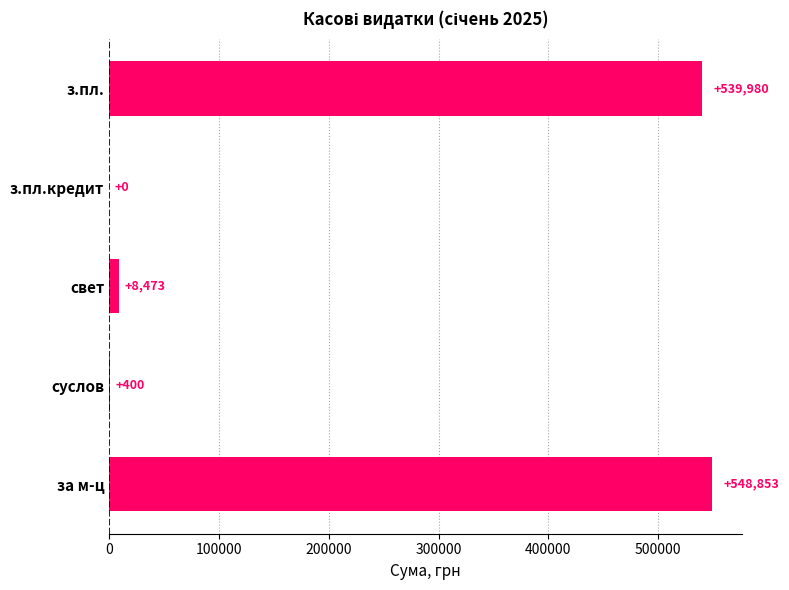

The chart shows a value of -182359.6 at з.пл.кредит. True or false?

False